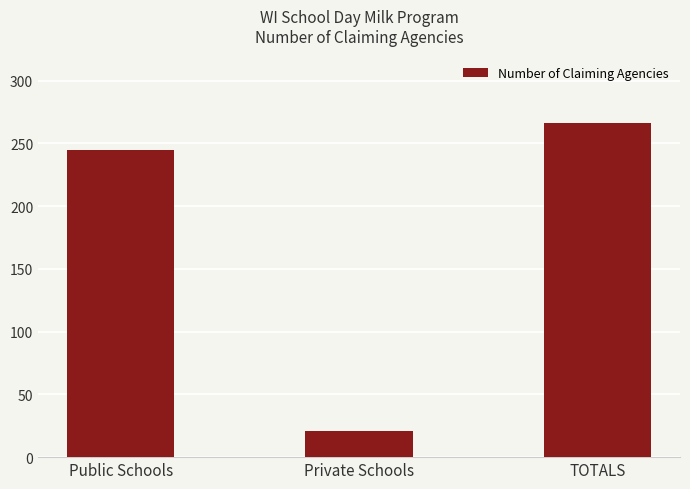

Rank the categories by value from lowest to highest.

Private Schools, Public Schools, TOTALS